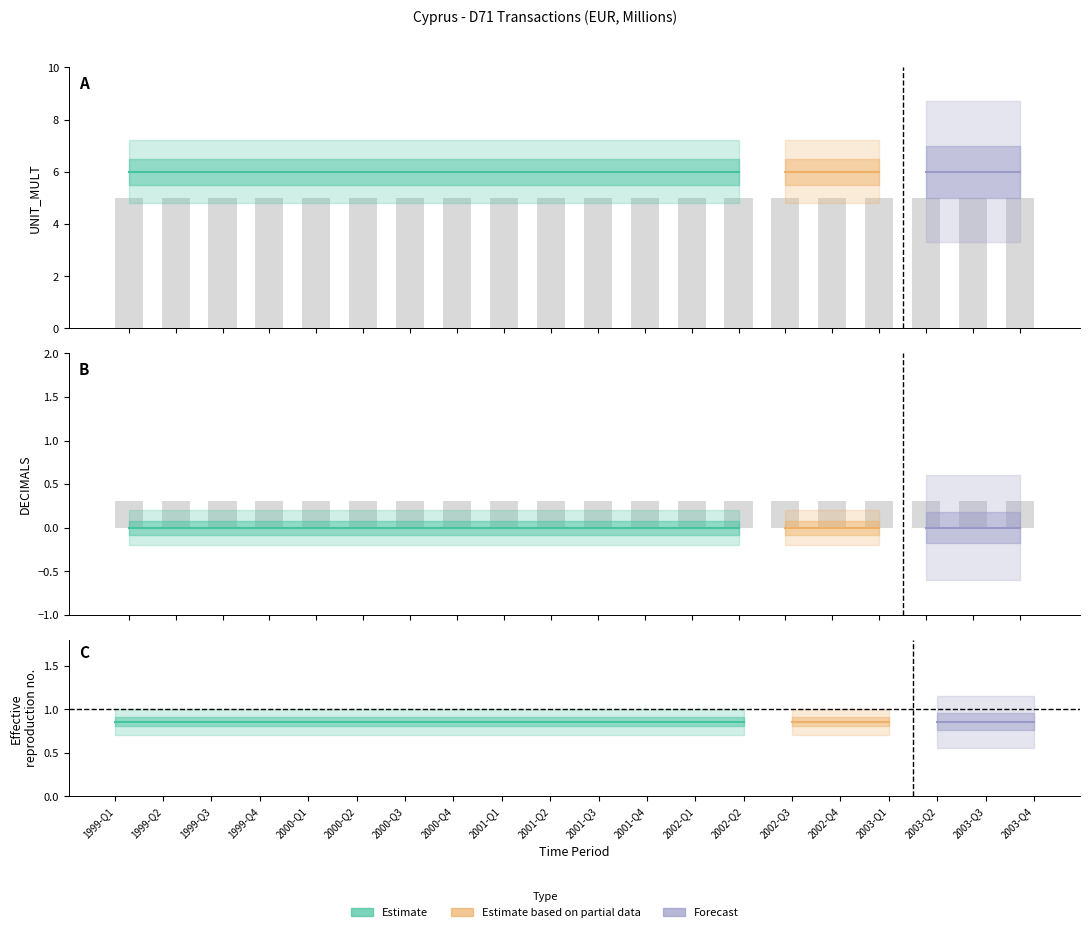

List the labels in order of UNIT_MULT value, largest first.

1999-Q1, 1999-Q2, 1999-Q3, 1999-Q4, 2000-Q1, 2000-Q2, 2000-Q3, 2000-Q4, 2001-Q1, 2001-Q2, 2001-Q3, 2001-Q4, 2002-Q1, 2002-Q2, 2002-Q3, 2002-Q4, 2003-Q1, 2003-Q2, 2003-Q3, 2003-Q4